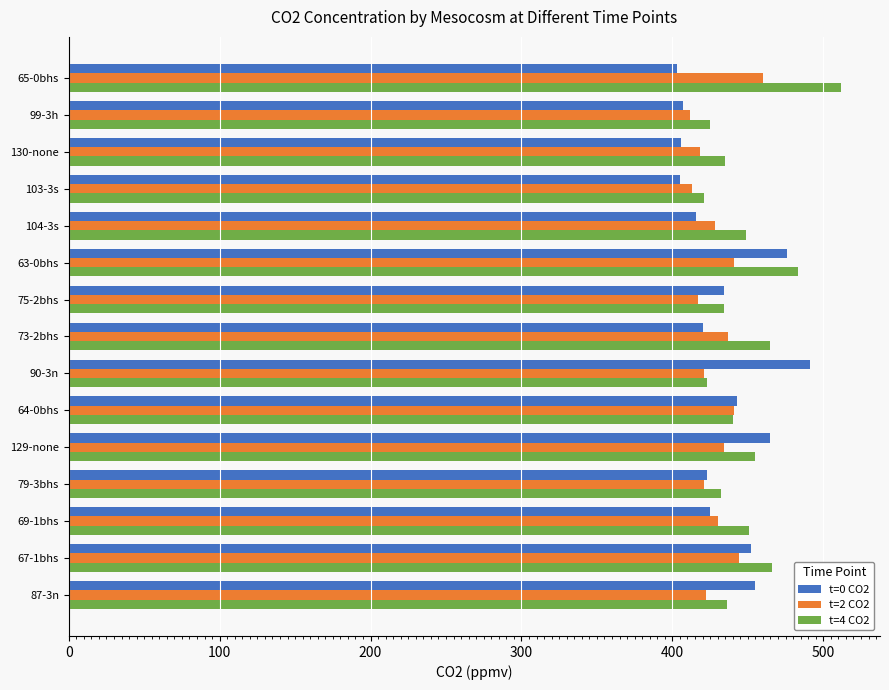

What is the difference between the highest and lowest values at 67-1bhs?

22